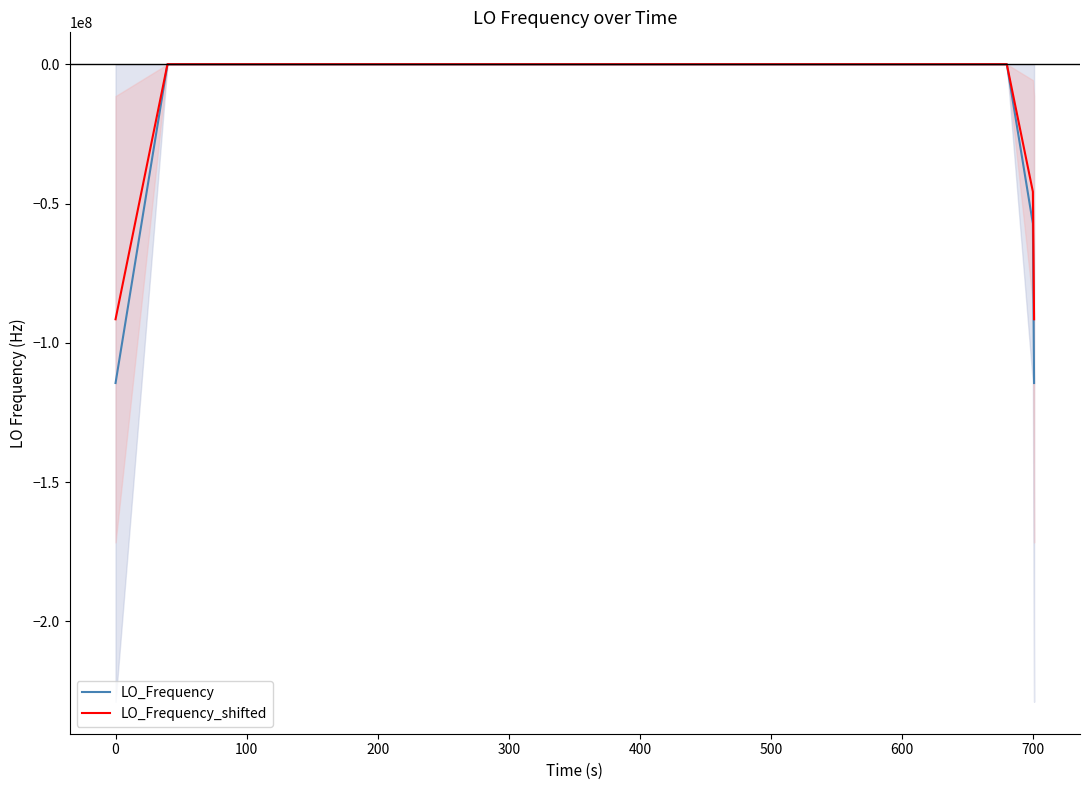

What is the lowest value of the LO_Frequency_shifted series?

-91535039.9